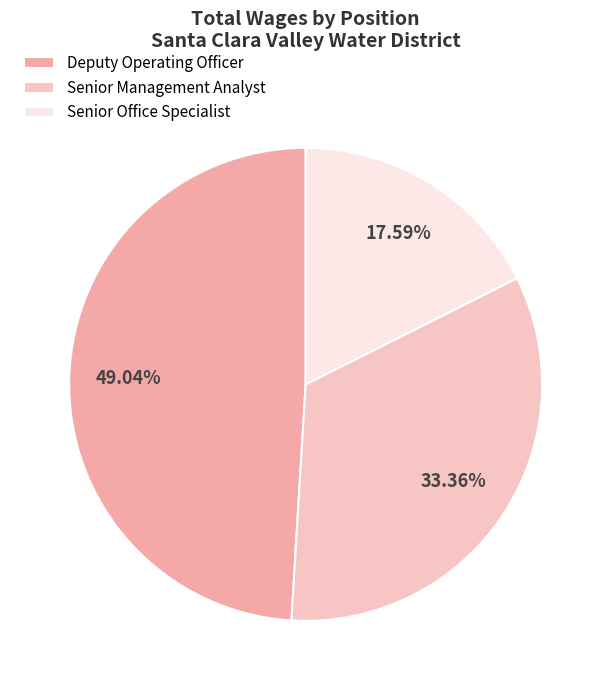

Is the sum of Deputy Operating Officer and Senior Office Specialist greater than half?

Yes